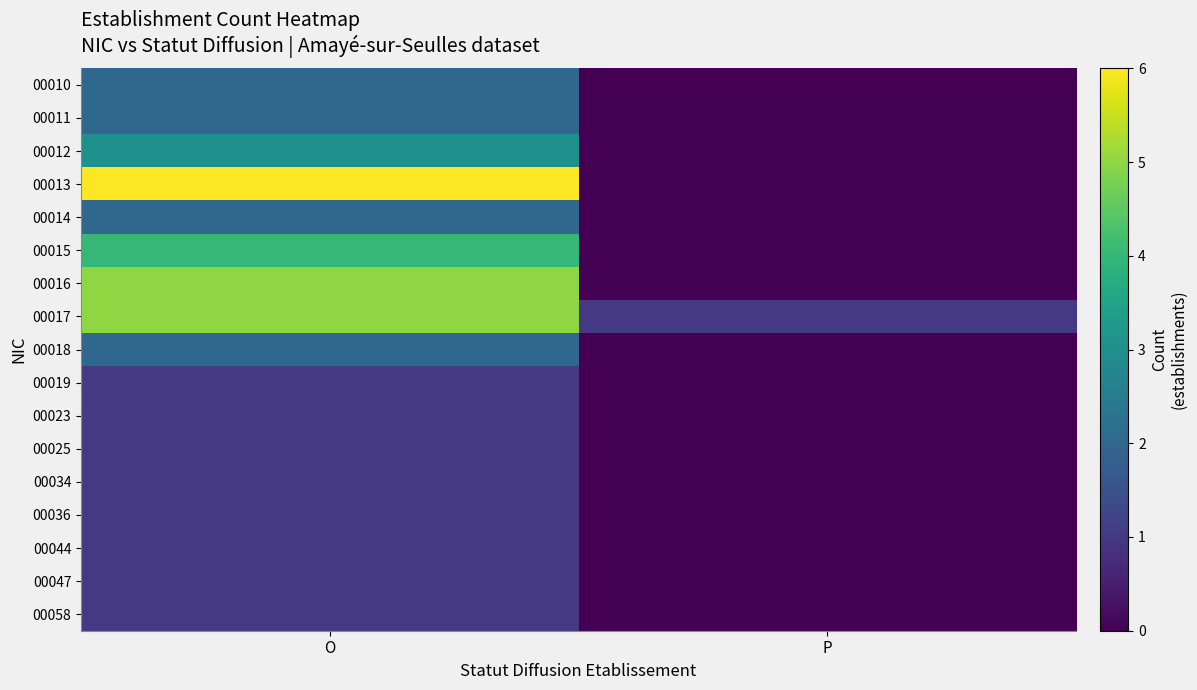

Reading right to left, what are all the values shown in this chart?

00010: P=0	O=2
00011: P=0	O=2
00012: P=0	O=3
00013: P=0	O=6
00014: P=0	O=2
00015: P=0	O=4
00016: P=0	O=5
00017: P=1	O=5
00018: P=0	O=2
00019: P=0	O=1
00023: P=0	O=1
00025: P=0	O=1
00034: P=0	O=1
00036: P=0	O=1
00044: P=0	O=1
00047: P=0	O=1
00058: P=0	O=1